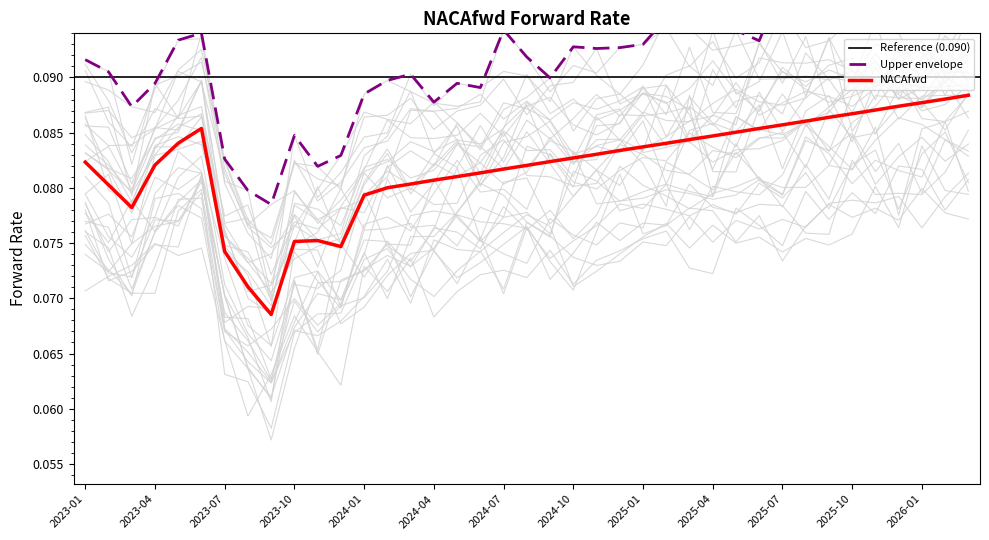

Where is the first local maximum?

2023-06